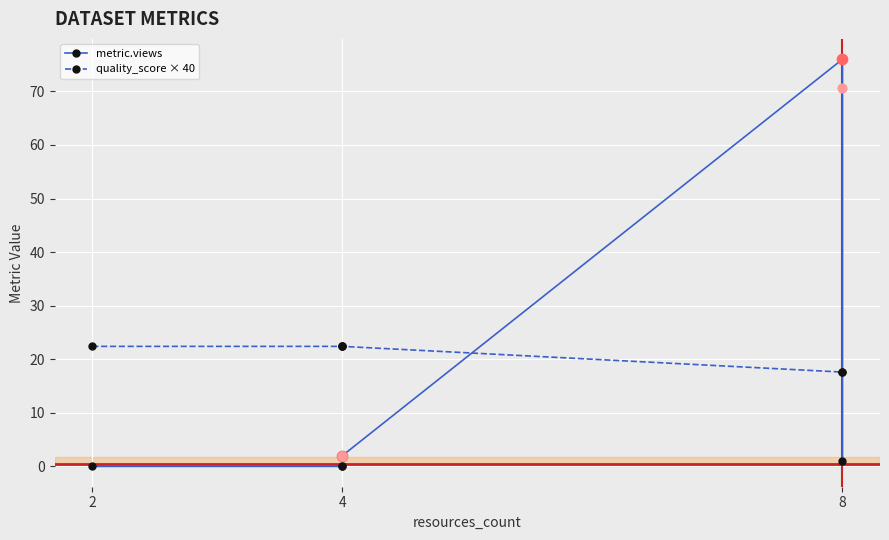

Which series reaches the minimum Y coordinate?

metric.views